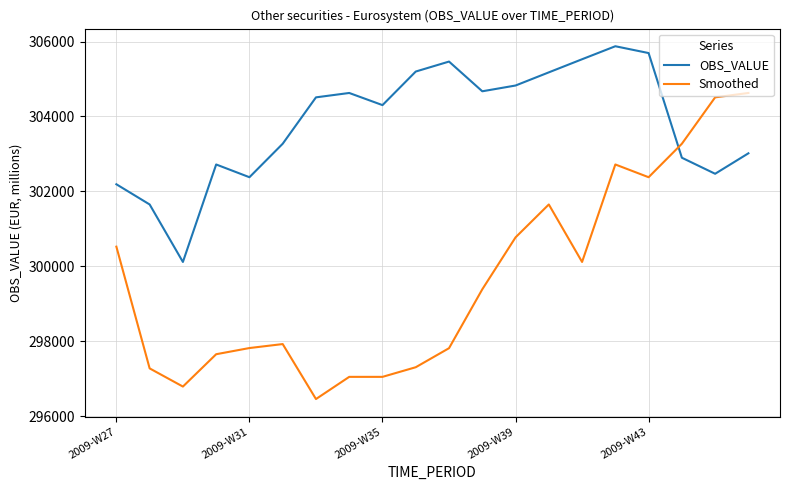

After their last crossing, which series has the higher values: Smoothed or OBS_VALUE?

Smoothed